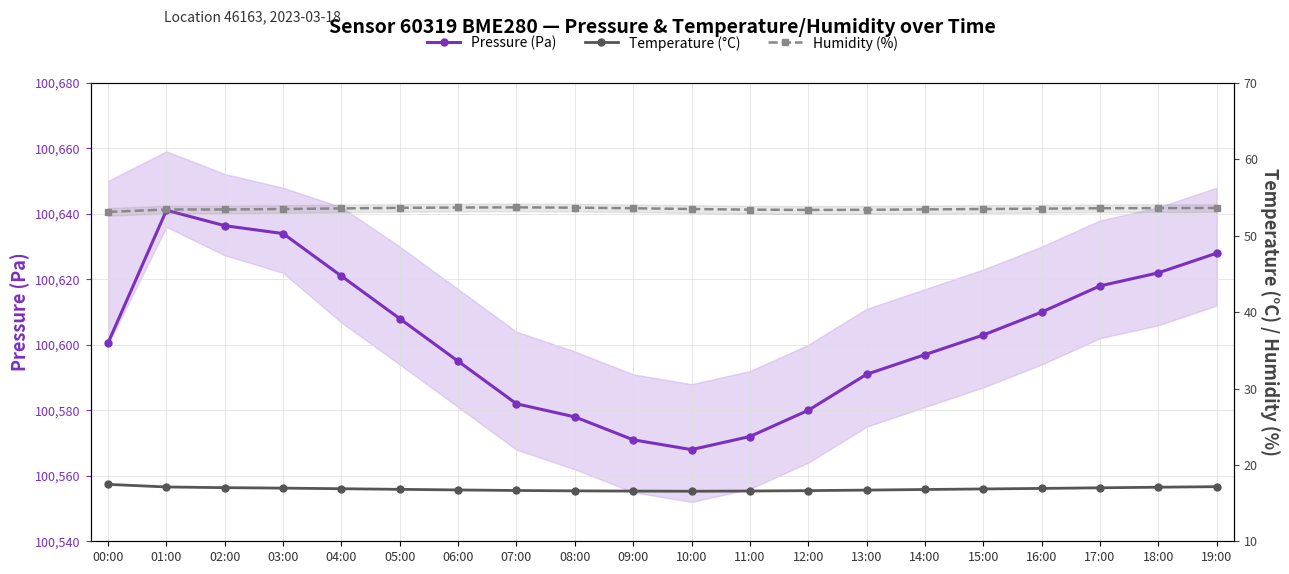

What value does the Temperature (°C) series have at 10:00?

16.6